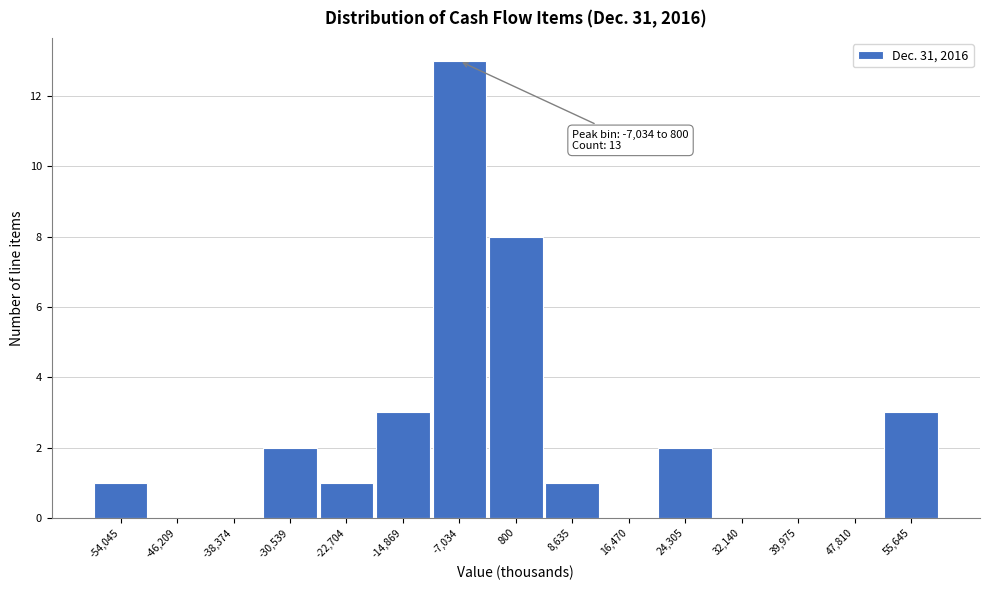

Reading left to right, extract all data points from this chart.

-54,045=1	-46,209=0	-38,374=0	-30,539=2	-22,704=1	-14,869=3	-7,034=13	800=8	8,635=1	16,470=0	24,305=2	32,140=0	39,975=0	47,810=0	55,645=3